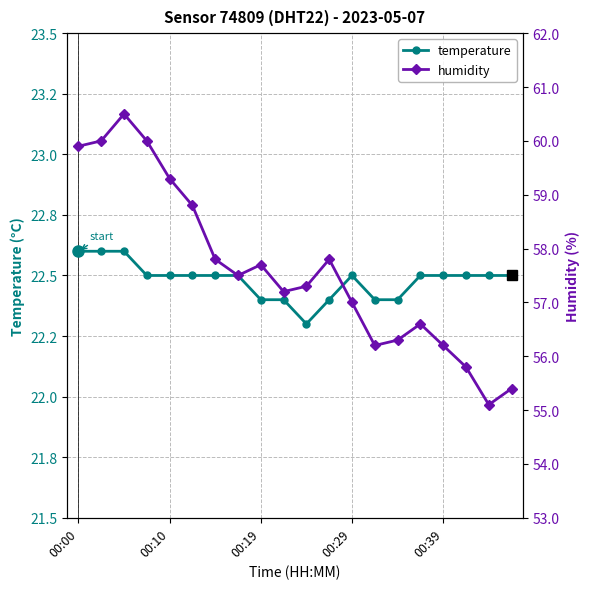

What is the sum of the humidity values at 12 and 00:10?

117.0